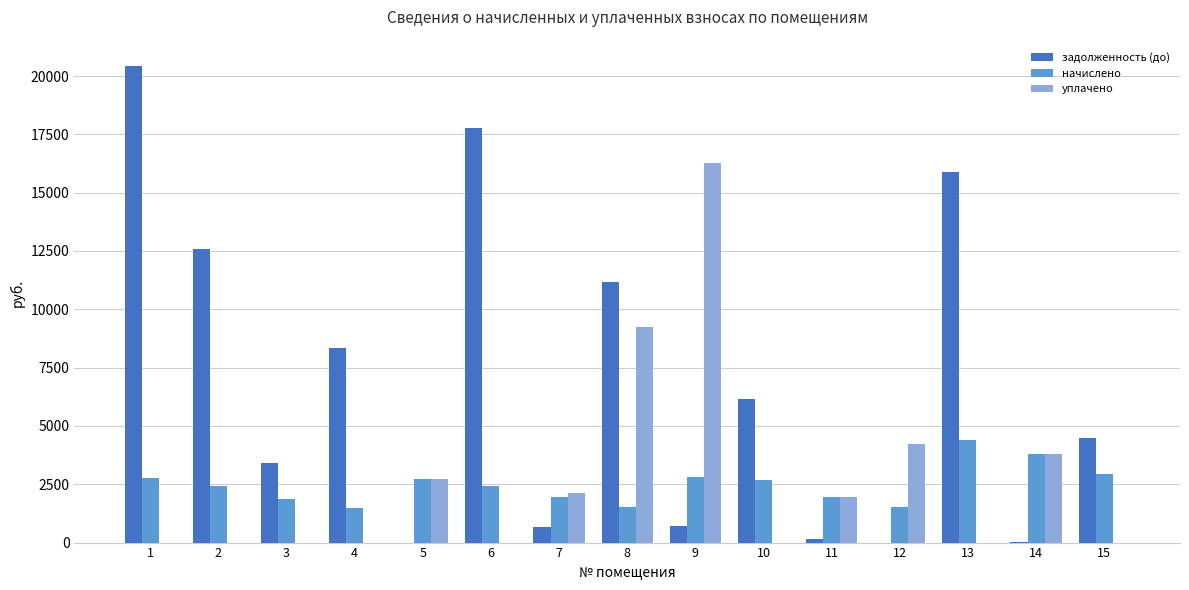

What value does the начислено series have at 15?

2925.6